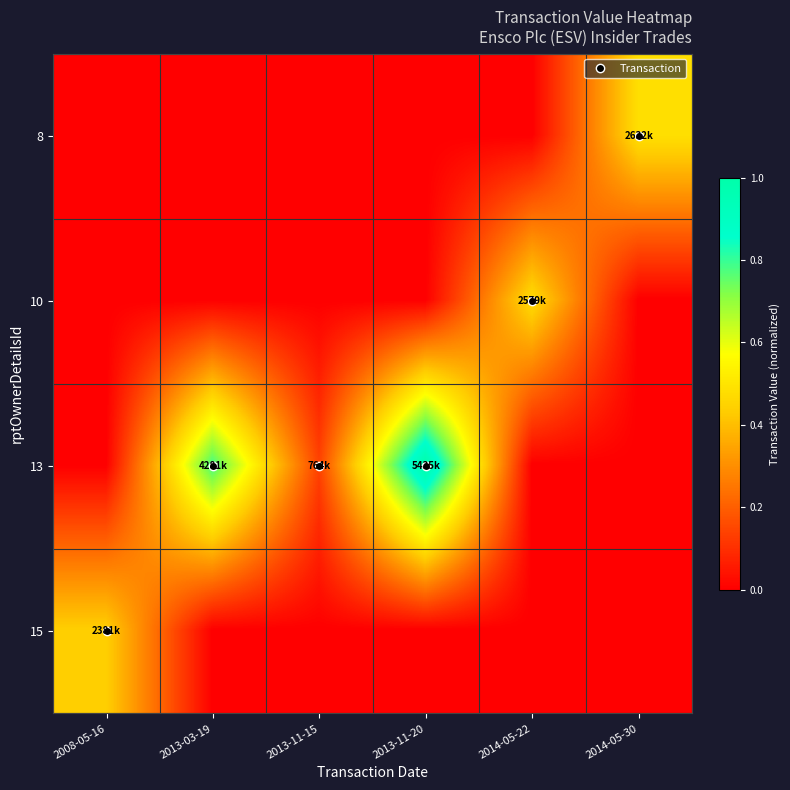

Rank the series at 2013-11-20 from highest to lowest value.

13, 8, 10, 15